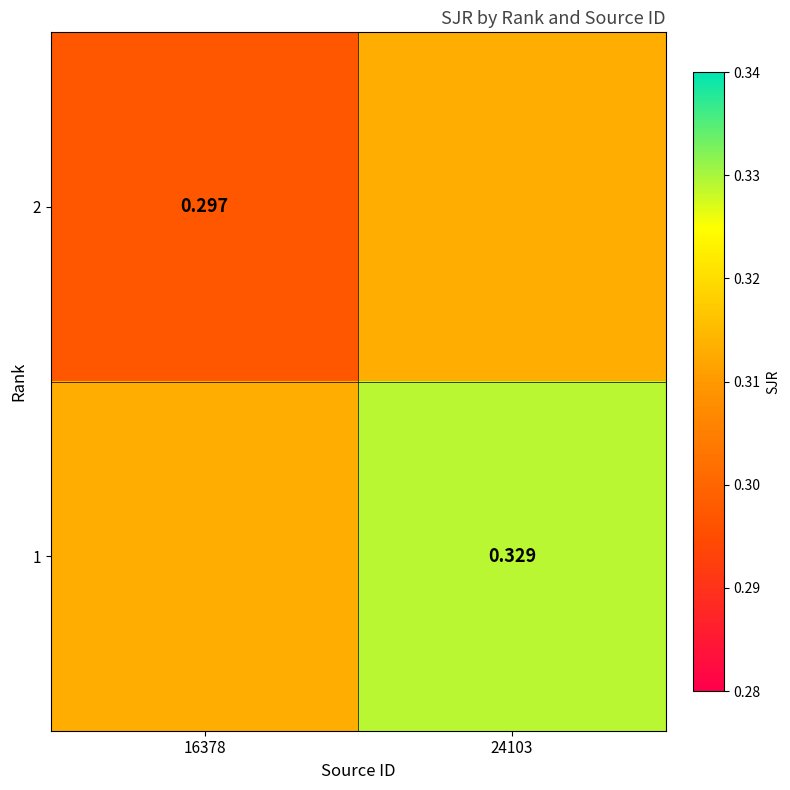

Is it true that 2 equals 0.5 at 16378?

False